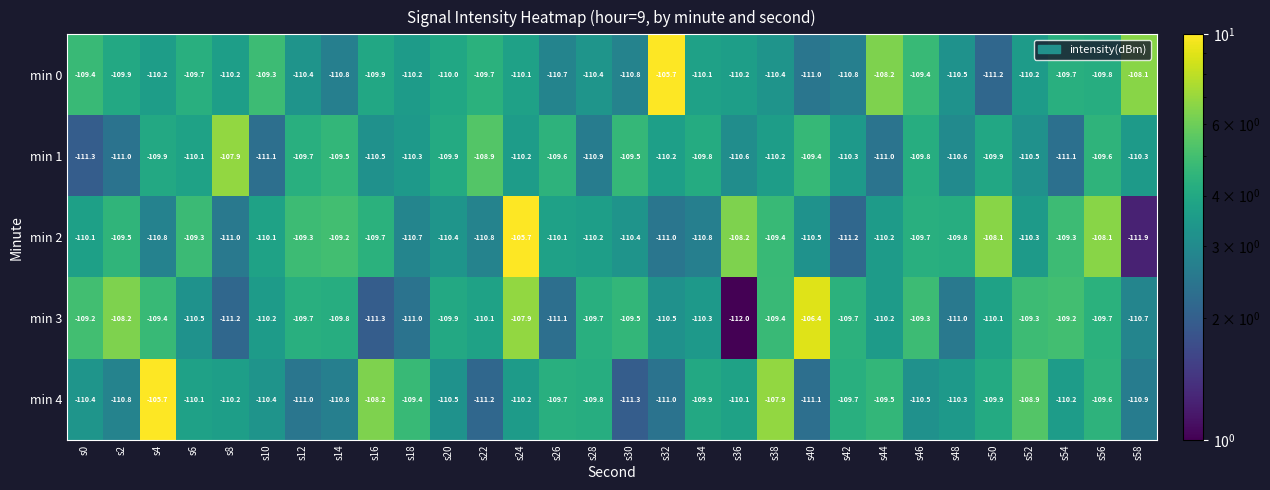

What is the total value across all series at s38?

-547.3